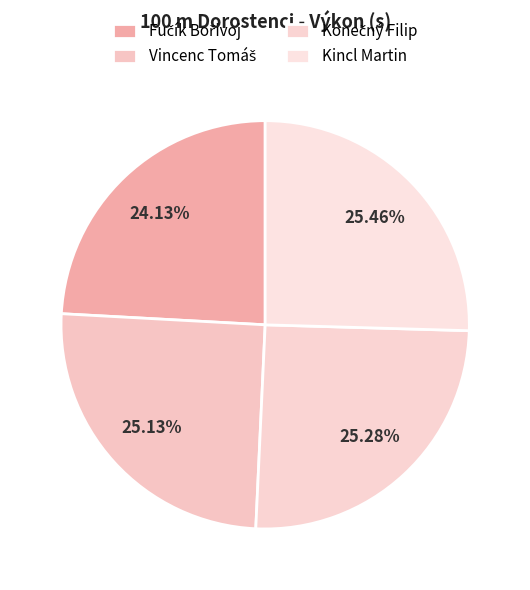

To the nearest percent, what is the combined percentage of Kincl Martin and Vincenc Tomáš?

51%